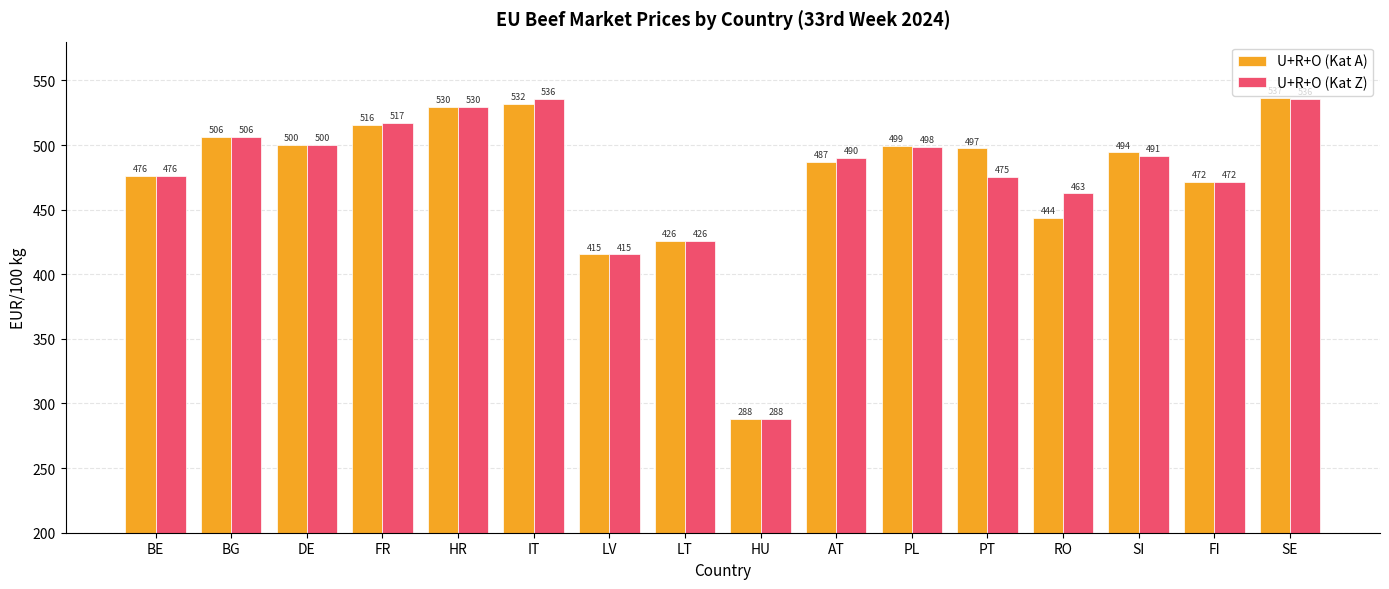

Where is U+R+O (Kat A) nearest to the value 412?

LV